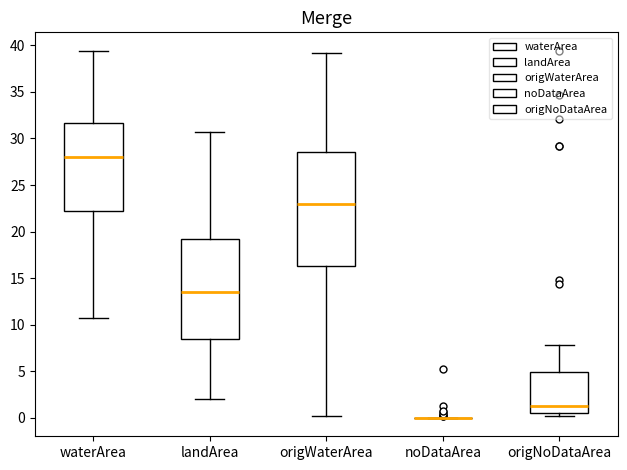

Reading left to right, transcribe this box plot: for each box, give where its median line is, the range the box spans, and where its two whiskers end, as read against the y-axis. The values are not printed on the chart, so give them approximately, as read against the axis.

waterArea: median 28.0, box 22.0 to 31.5, whiskers 11.0 to 39.5
landArea: median 13.5, box 8.5 to 19.0, whiskers 2.0 to 30.5
origWaterArea: median 23.0, box 16.5 to 28.5, whiskers 0.0 to 39.0
noDataArea: box collapsed to a line at 0.0, whiskers 0.0 to 0.0
origNoDataArea: median 1.0, box 0.5 to 5.0, whiskers 0.0 to 8.0